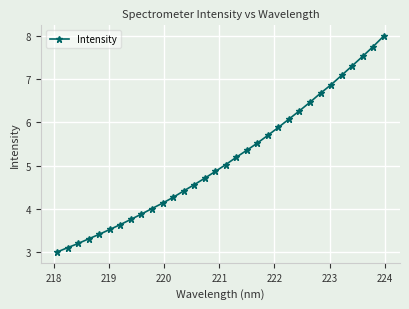

What is the minimum value shown in the chart?

3.0